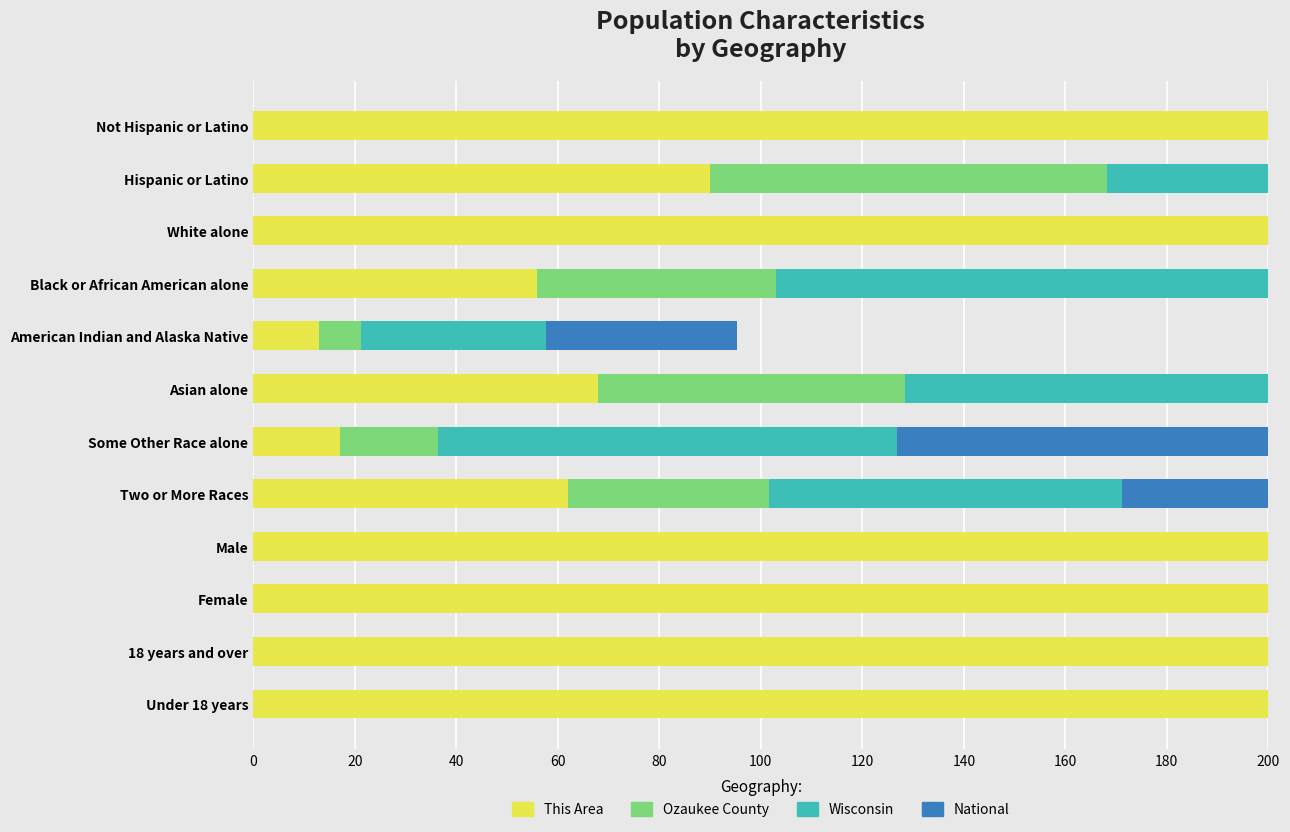

How many data points in Wisconsin are above 892?

6